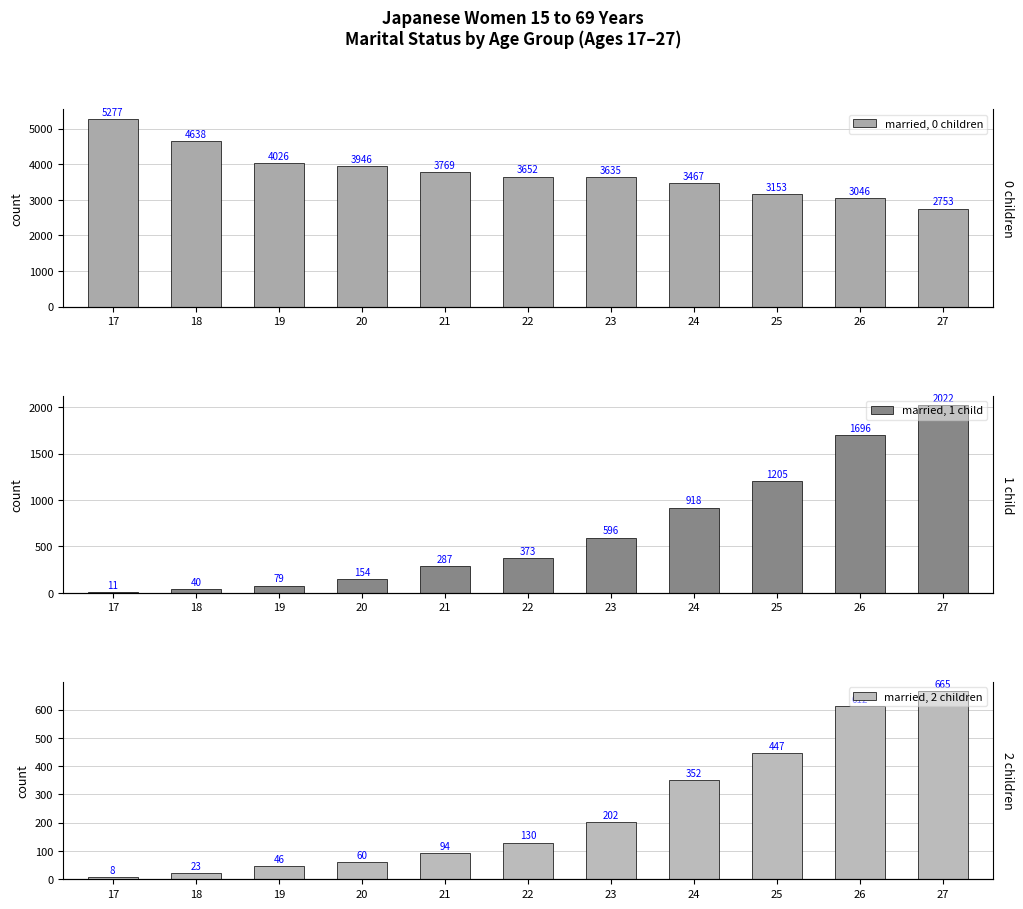

At which label does married, 0 children first exceed 3652?

17